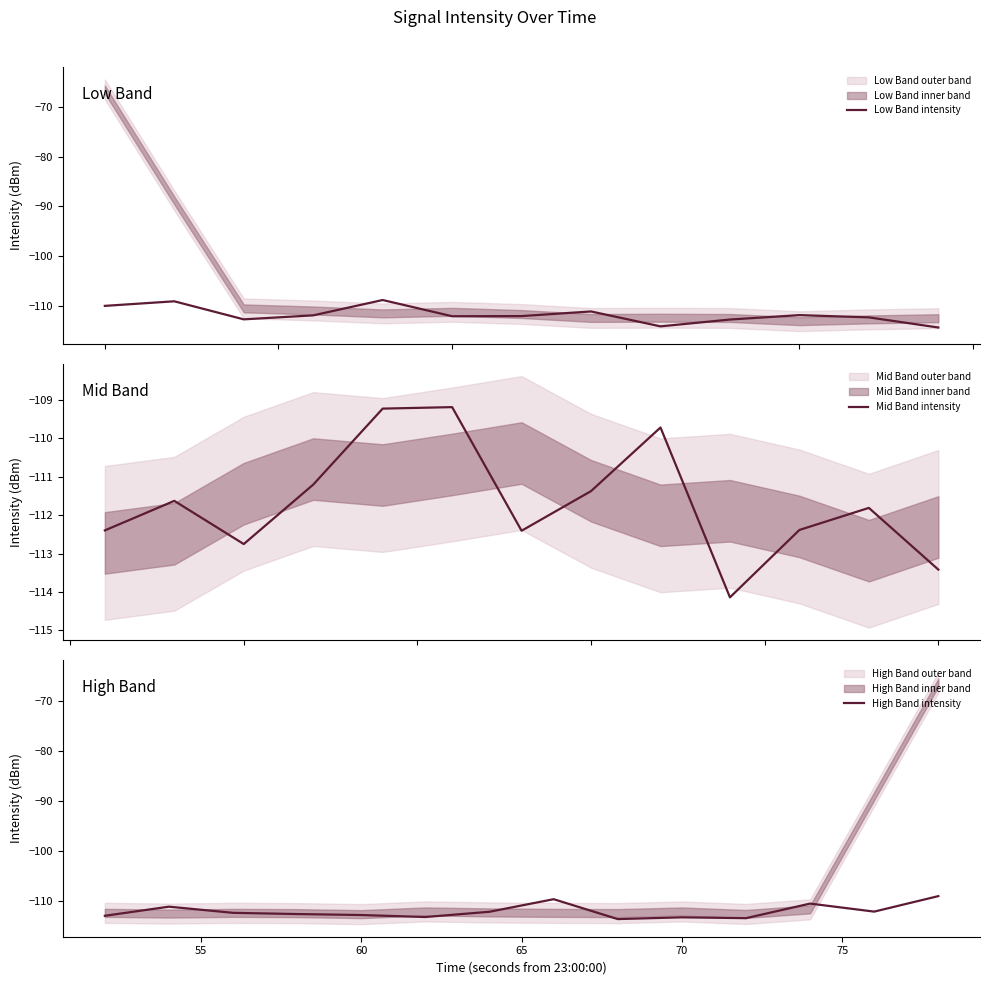

What is the value of the 29th point from the left?

-112.3